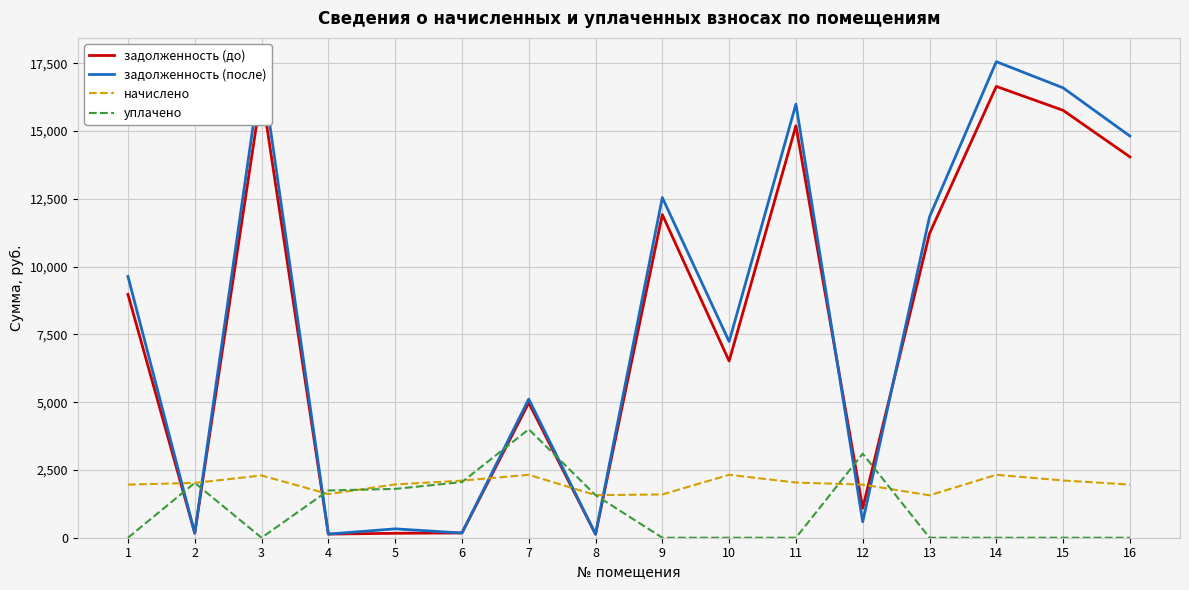

Which series has the largest range (max minus min)?

задолженность (после)